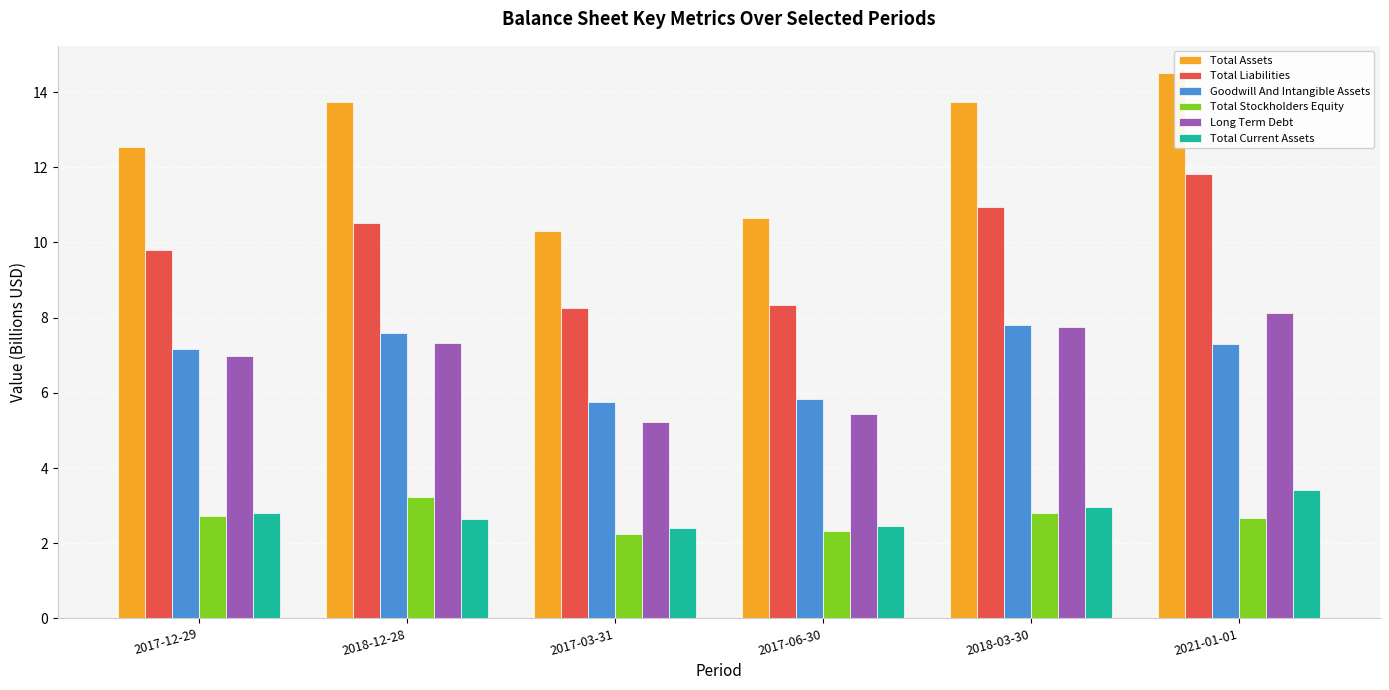

At which category is the sum across all series the highest?

2021-01-01